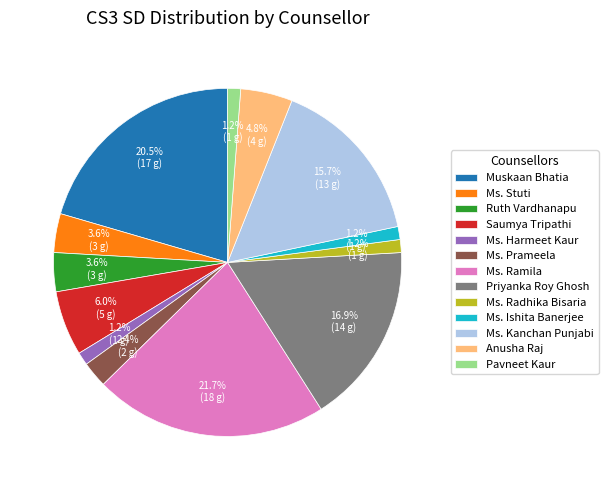

How many segments does this pie chart have?

13